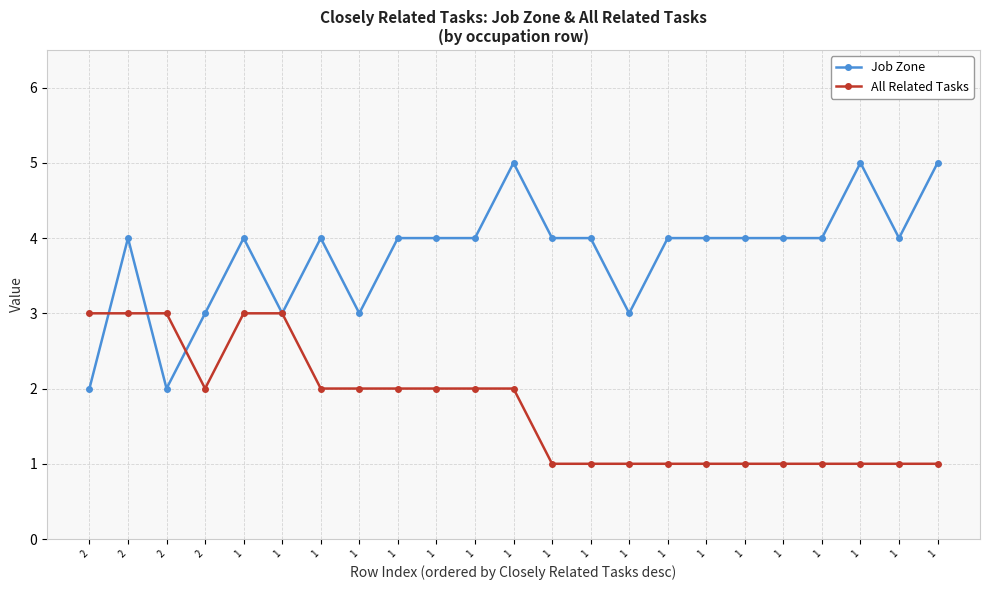

What is the minimum value shown in the chart?

1